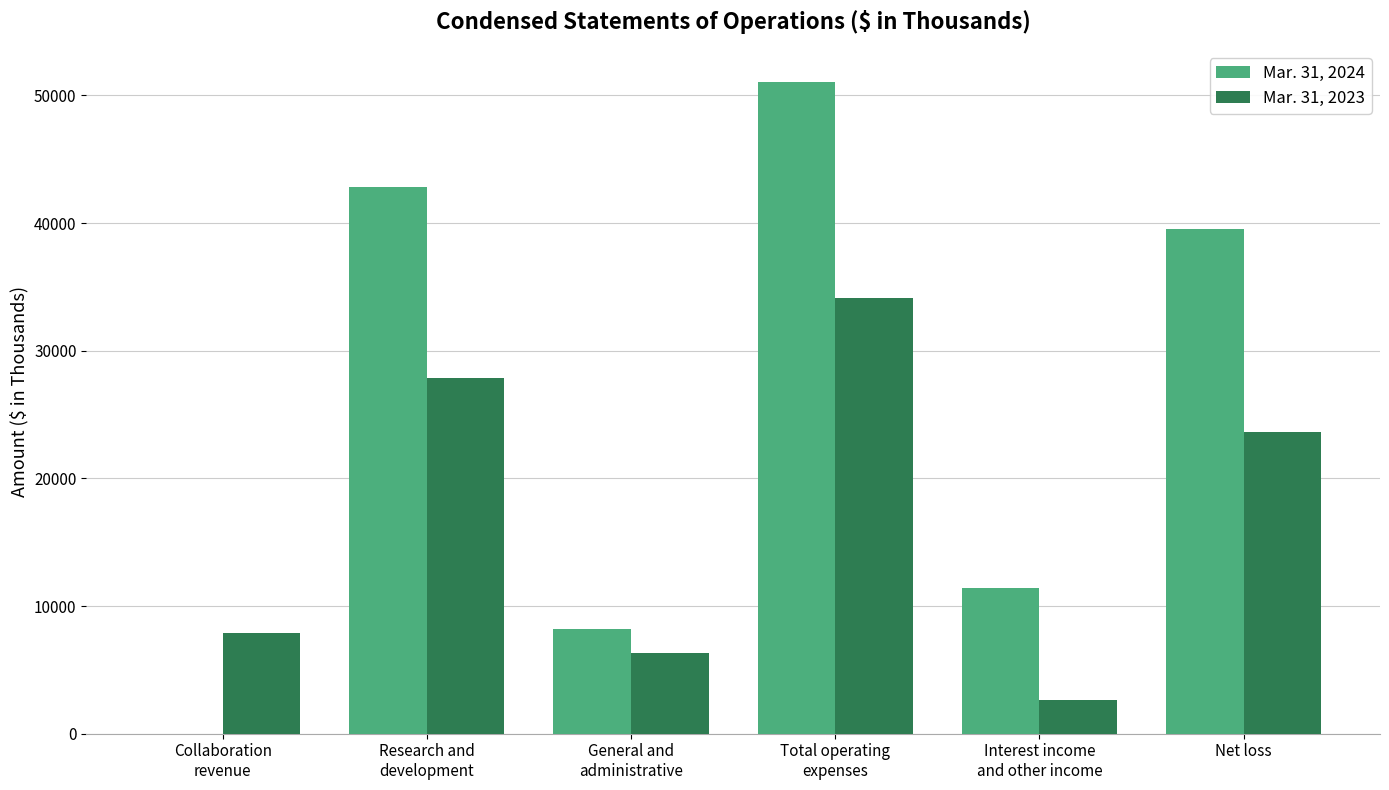

How many values in Mar. 31, 2024 are above zero?

5